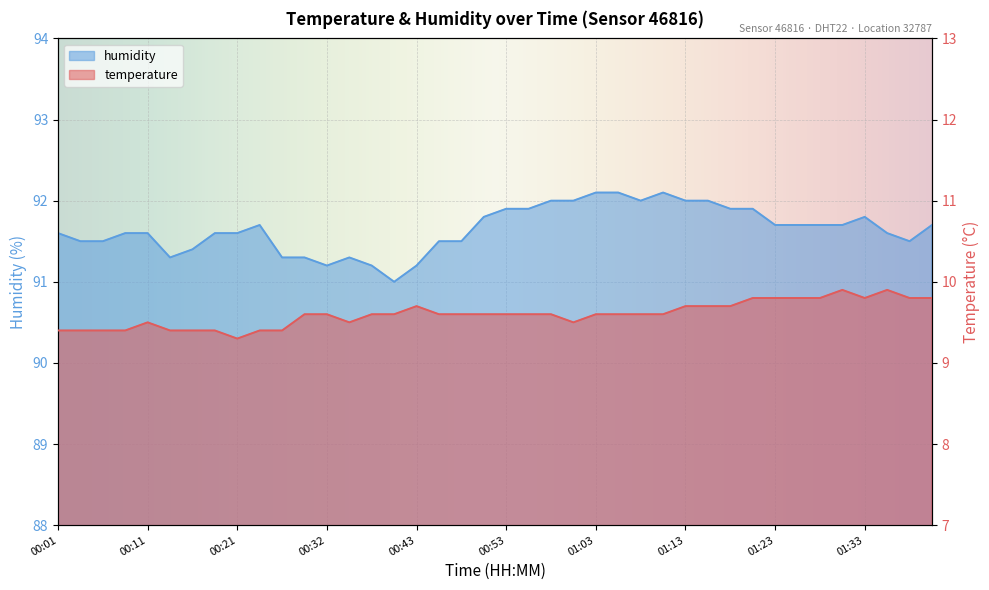

Between 00:46 and 00:53, which is larger?

00:46